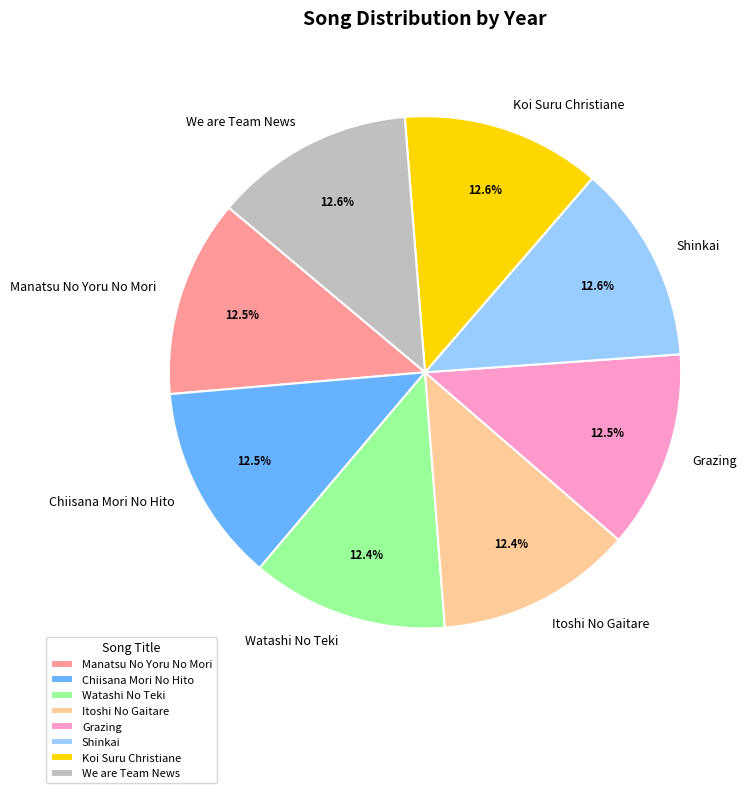

Approximately how many times larger is the value at Koi Suru Christiane compared to We are Team News?

1.0